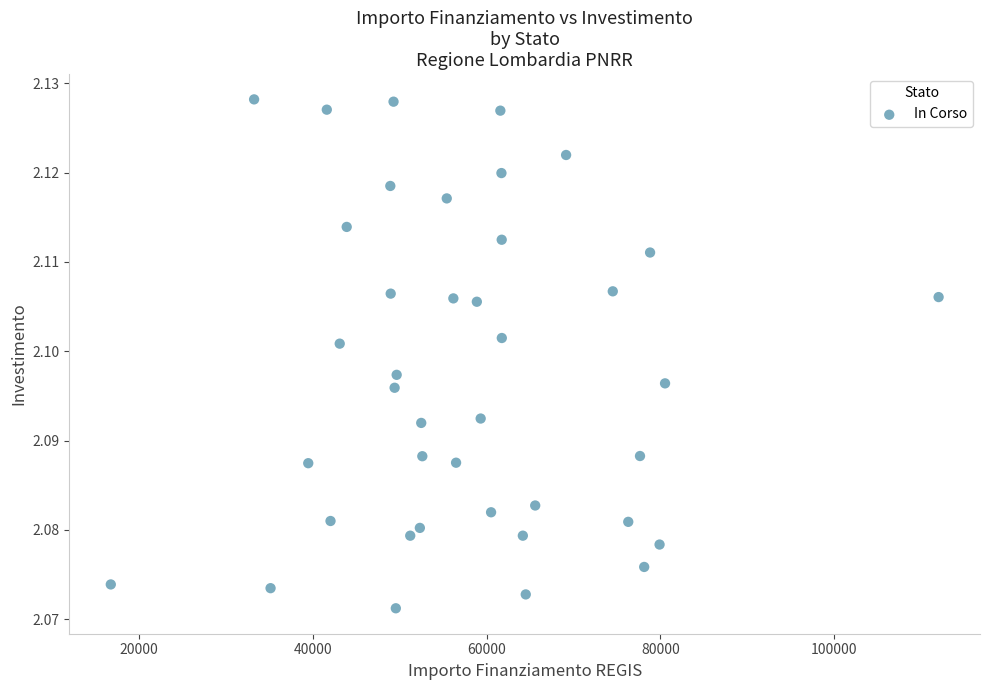

What is the range of X values (max minus min)?

95206.9